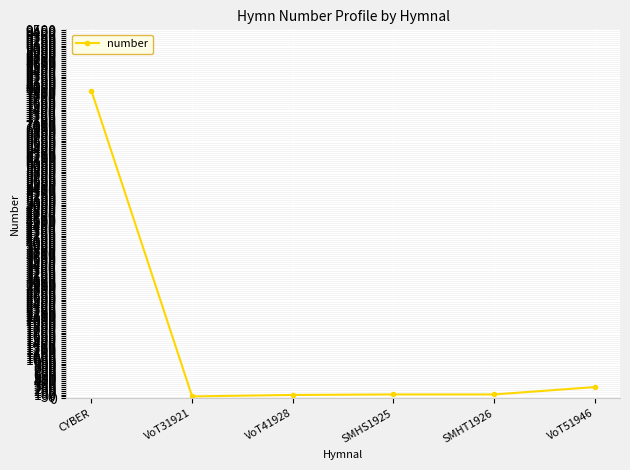

Does the chart display data point markers on the line(s)?

Yes